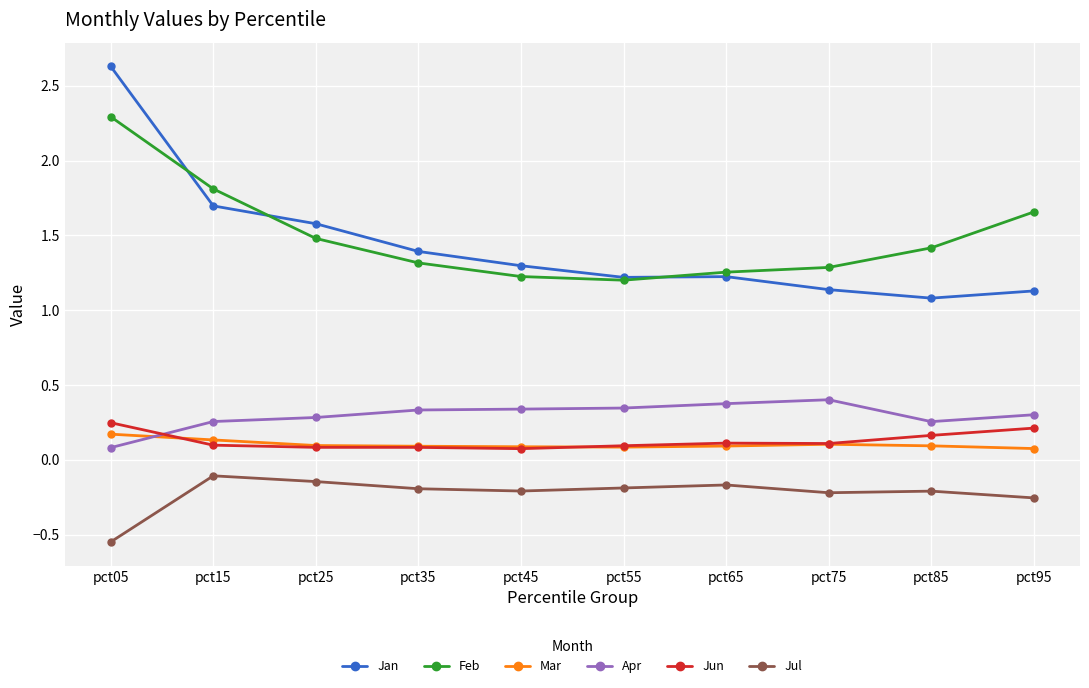

True or false: Jul and Mar intersect in this chart.

False